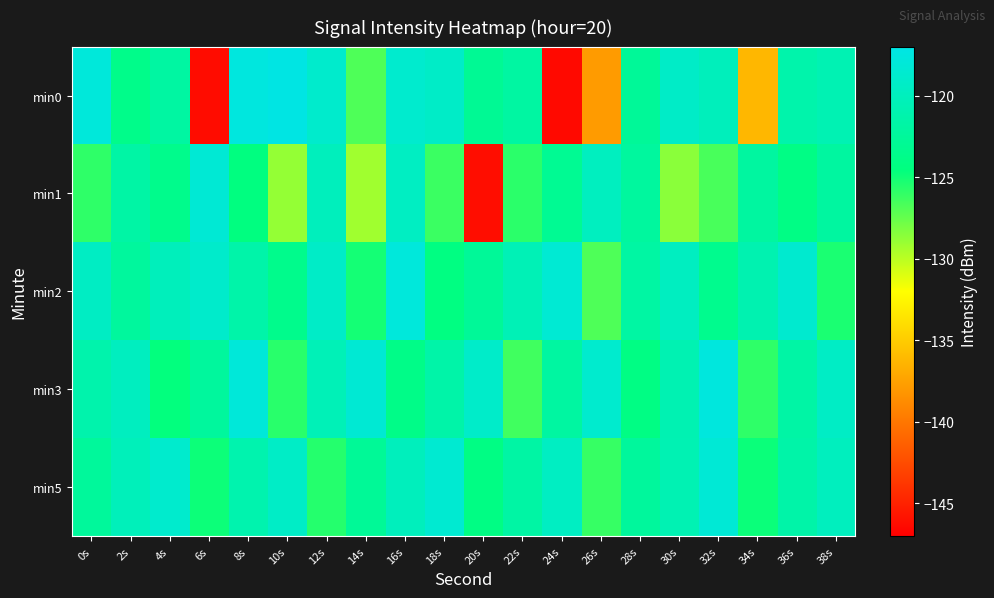

Which series has the widest spread of values?

min0